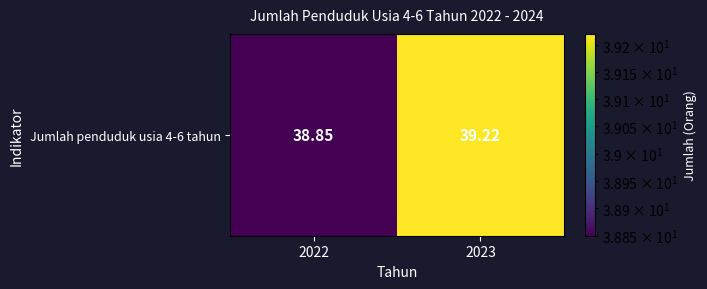

Which category has the lowest value across all series?

2022